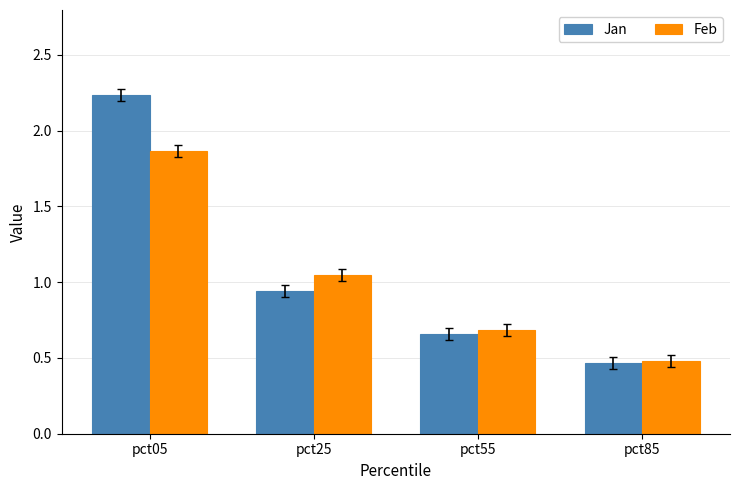

Which category has the lowest value across all series?

pct85